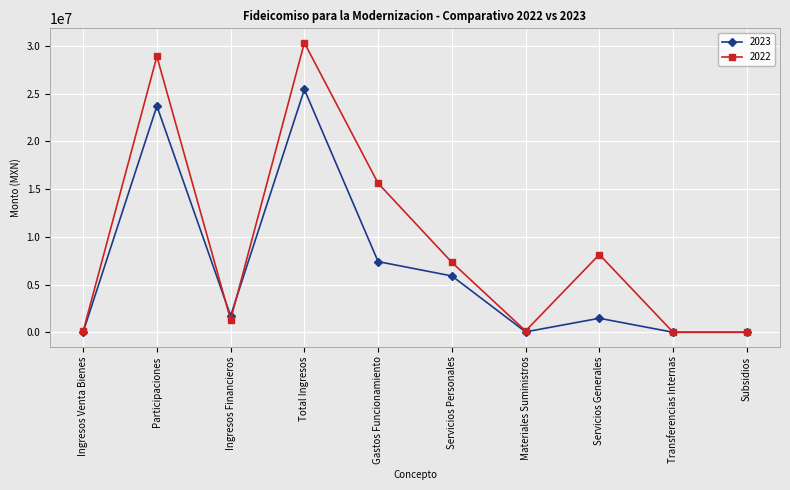

What position from the left is Ingresos Financieros?

3